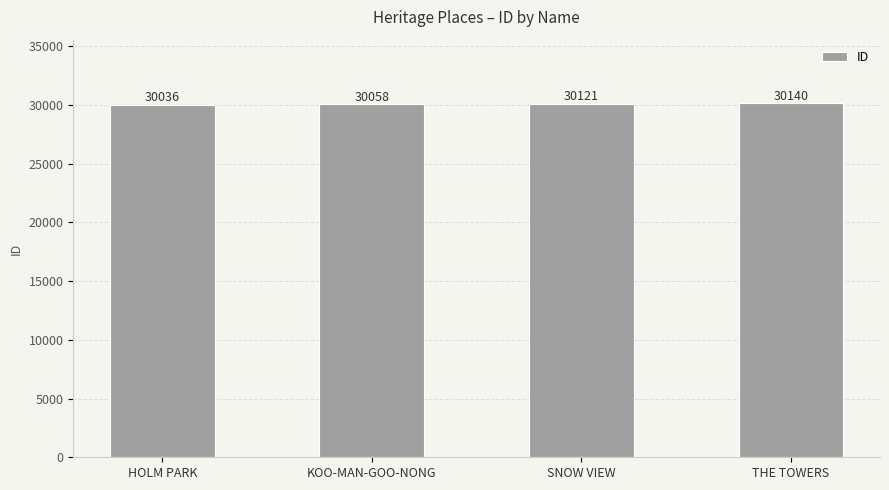

What position from the right is SNOW VIEW?

2